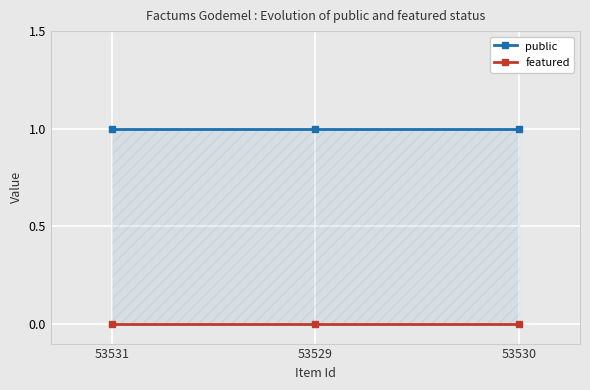

The value of public at 53531 is 1. True or false?

True